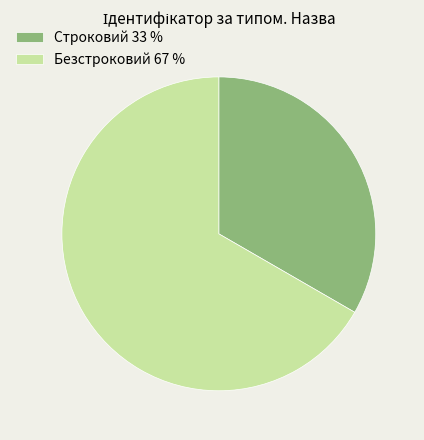

Is it true that Безстроковий 67 % is 67% of the pie?

True